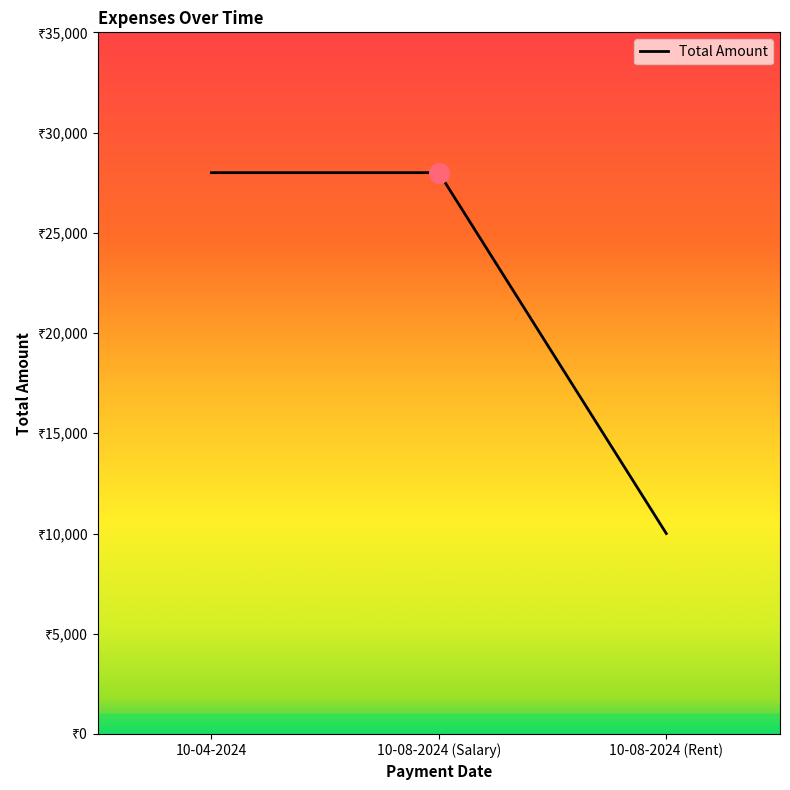

Which has a higher value, 10-08-2024 (Salary) or 10-08-2024 (Rent)?

10-08-2024 (Salary)